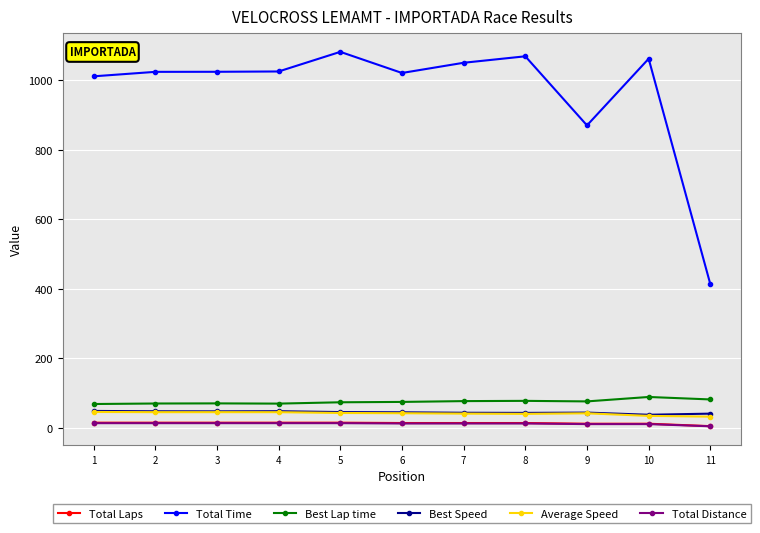

What are all the series names shown in the legend?

Total Laps, Total Time, Best Lap time, Best Speed, Average Speed, Total Distance